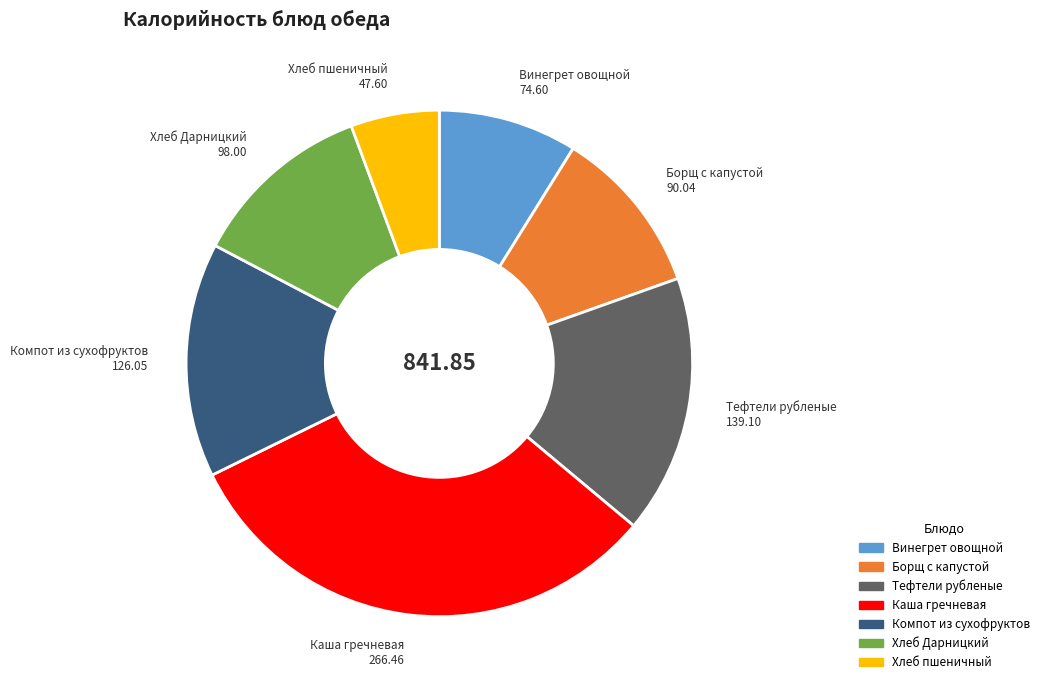

Rank the categories by value from highest to lowest.

Каша гречневая, Тефтели рубленые, Компот из сухофруктов, Хлеб Дарницкий, Борщ с капустой, Винегрет овощной, Хлеб пшеничный